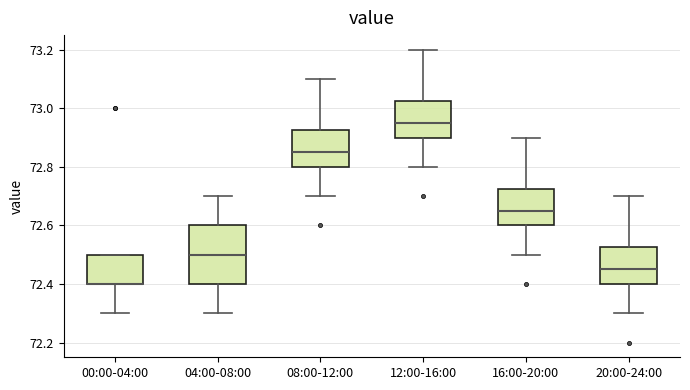

Which box is the tallest, from its lower edge to its upper edge?

04:00-08:00